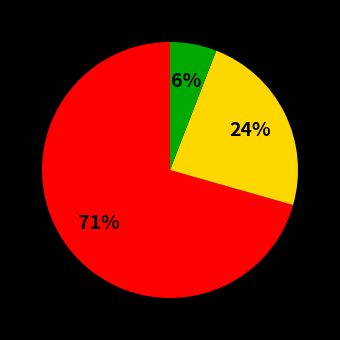

To the nearest percent, what is the average slice percentage?

33%